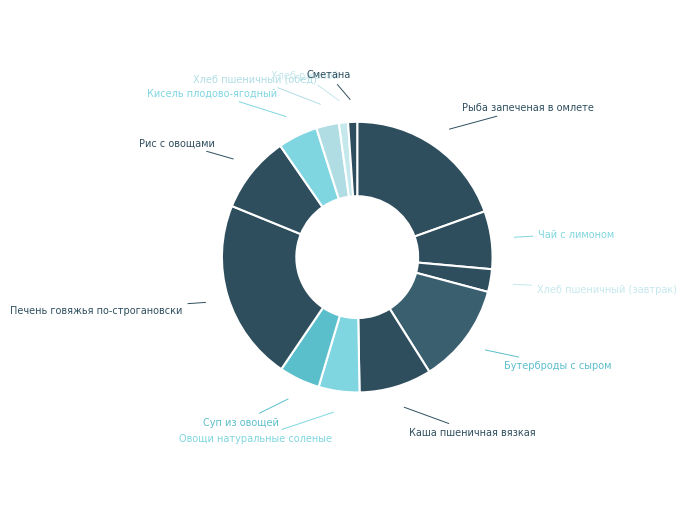

Which category has the biggest portion of the pie?

Печень говяжья по-строгановски